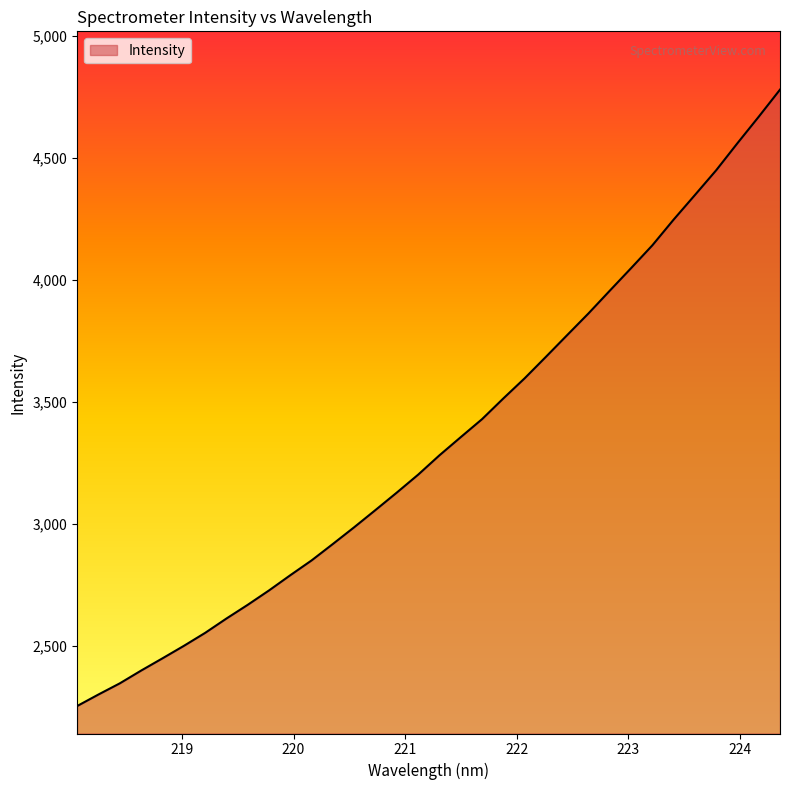

What is the minimum value shown in the chart?

2253.0